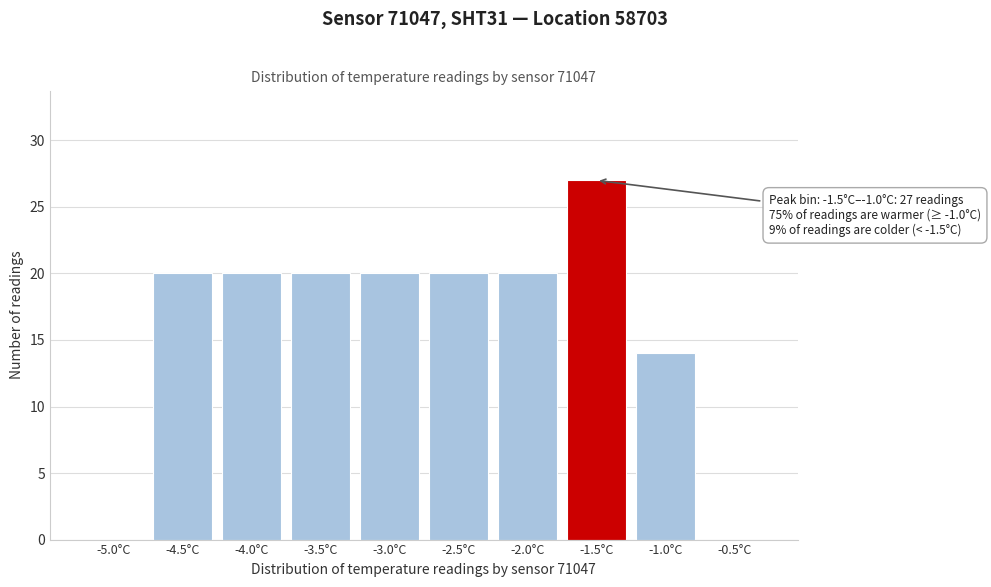

Reading right to left, extract all data points from this chart.

-0.5°C=0	-1.0°C=14	-1.5°C=27	-2.0°C=20	-2.5°C=20	-3.0°C=20	-3.5°C=20	-4.0°C=20	-4.5°C=20	-5.0°C=0